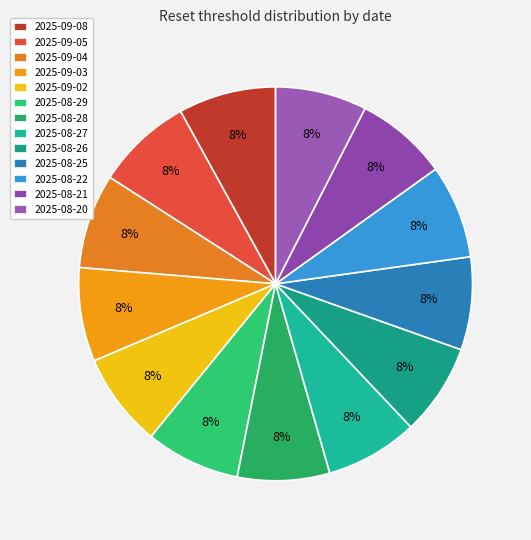

How much of the chart is everything except 2025-08-20?

92.5%